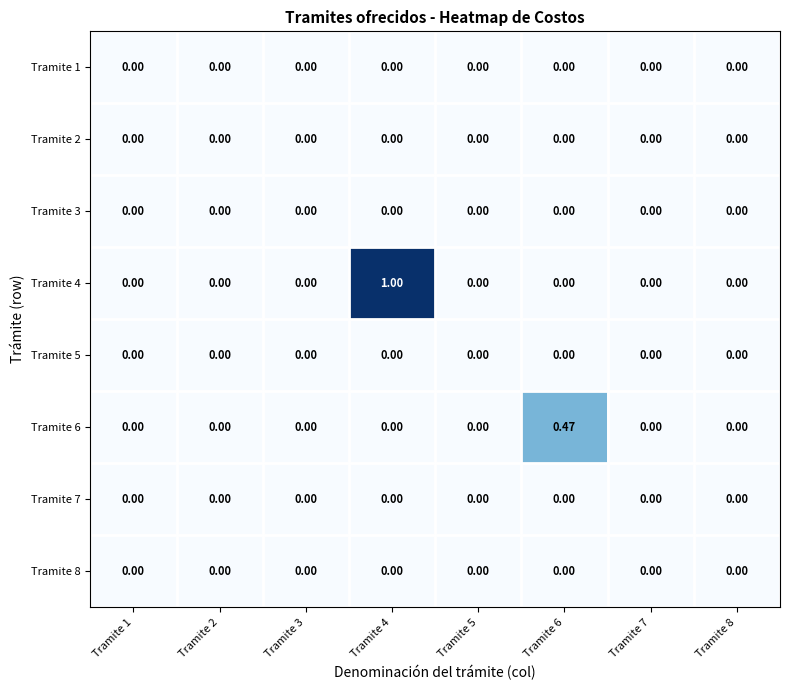

Count the number of data series in this chart.

8